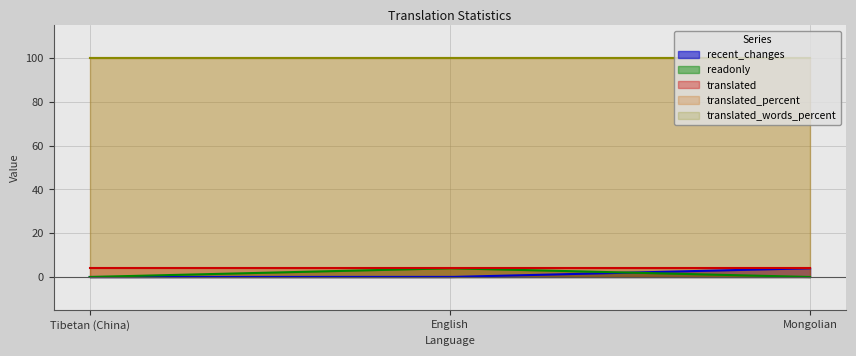

At which category is the sum across all series the highest?

English